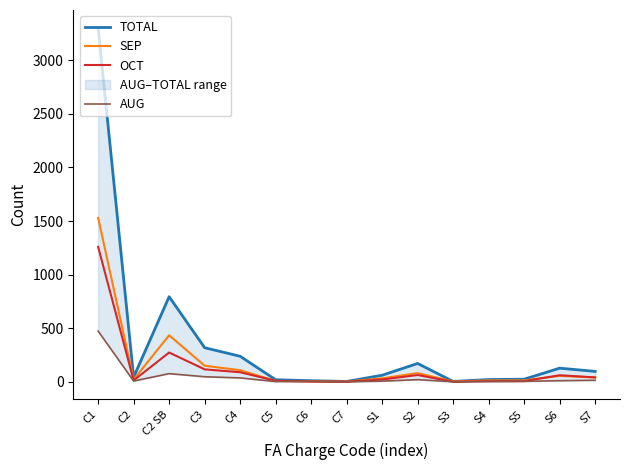

Reading right to left, extract all data points from this chart.

TOTAL: S7=97	S6=127	S5=24	S4=21	S3=3	S2=171	S1=61	C7=3	C6=10	C5=19	C4=238	C3=318	C2 SB=794	C2=43	C1=3304
SEP: S7=40	S6=55	S5=13	S4=13	S3=3	S2=81	S1=32	C7=2	C6=4	C5=8	C4=108	C3=150	C2 SB=434	C2=21	C1=1530
OCT: S7=41	S6=61	S5=6	S4=5	S3=0	S2=63	S1=21	C7=1	C6=2	C5=9	C4=89	C3=116	C2 SB=273	C2=13	C1=1259
AUG: S7=14	S6=10	S5=4	S4=3	S3=0	S2=20	S1=6	C7=0	C6=4	C5=2	C4=36	C3=47	C2 SB=76	C2=7	C1=473